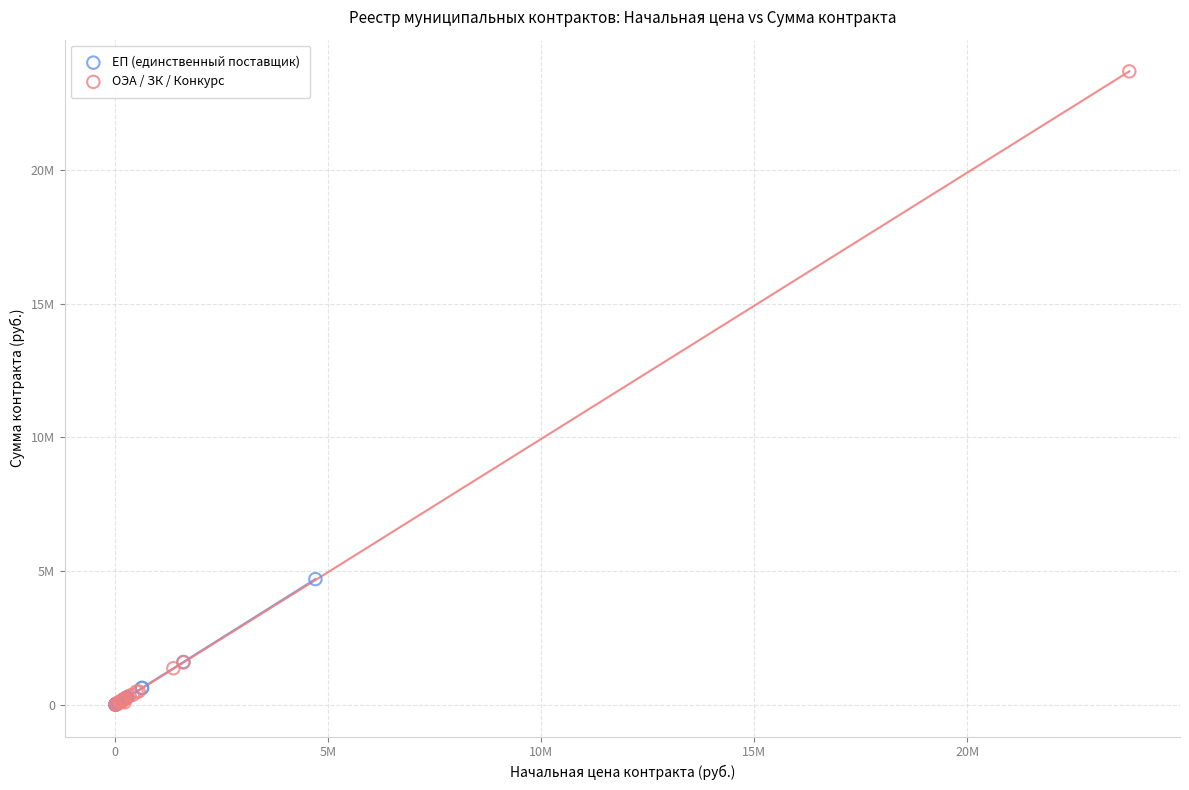

What are all the series names shown in the legend?

ЕП (единственный поставщик), ОЭА / ЗК / Конкурс